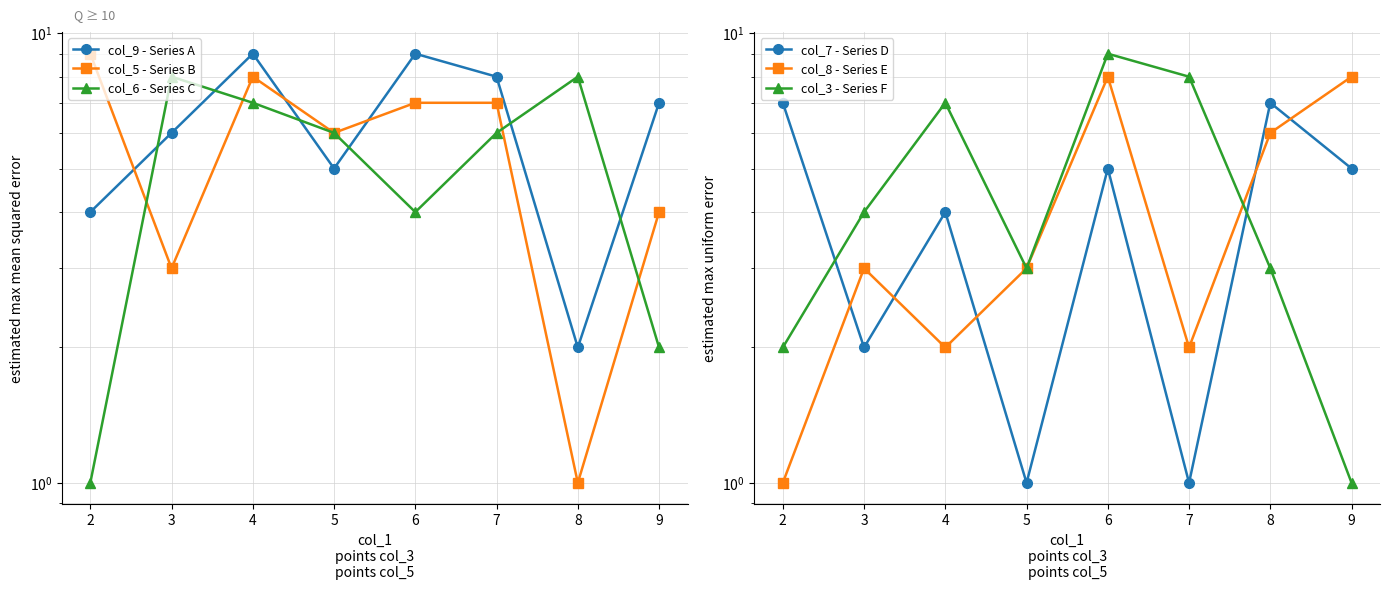

What is the value of the col_9 - Series A point at the 1st from the left?

4